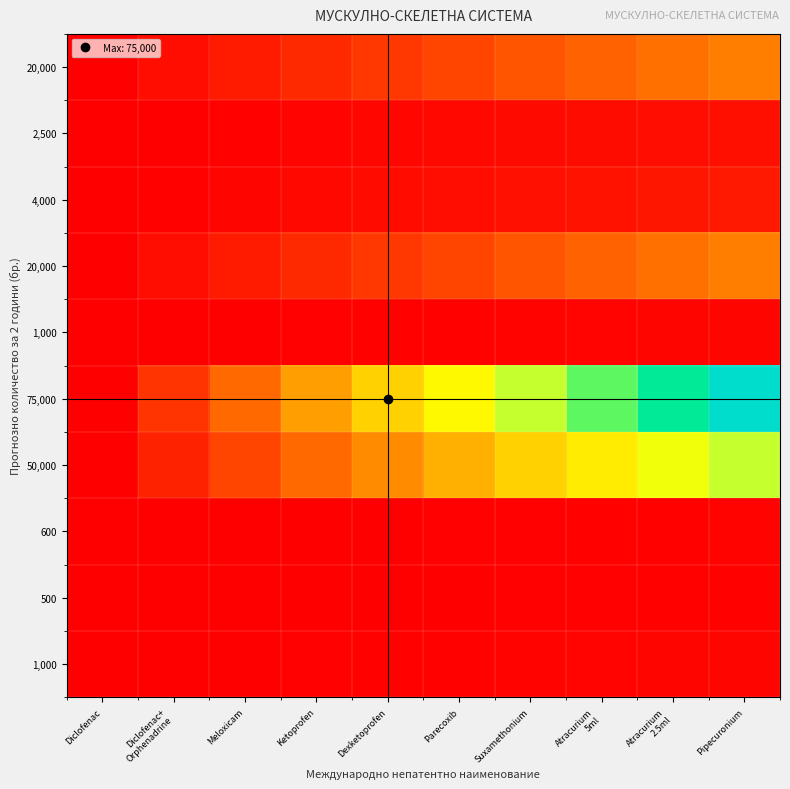

How many series are shown in this chart?

10